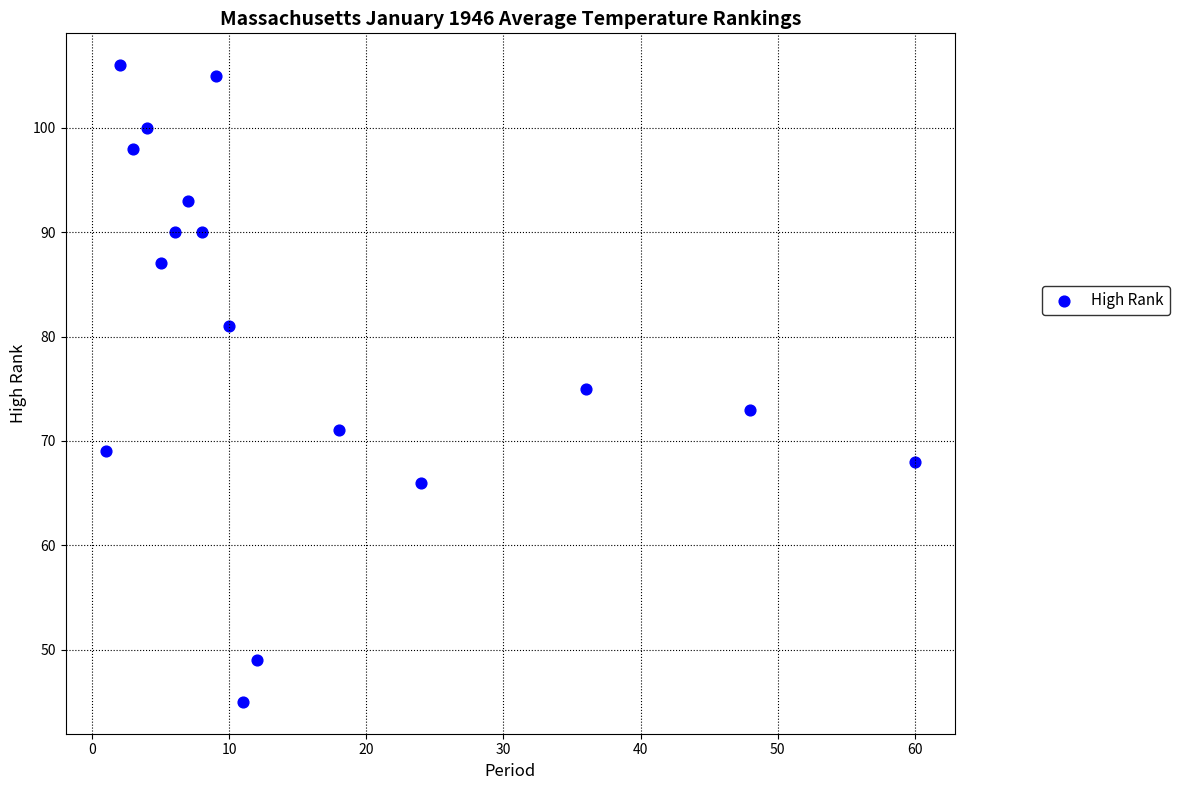

What is the range of Y values (max minus min)?

61